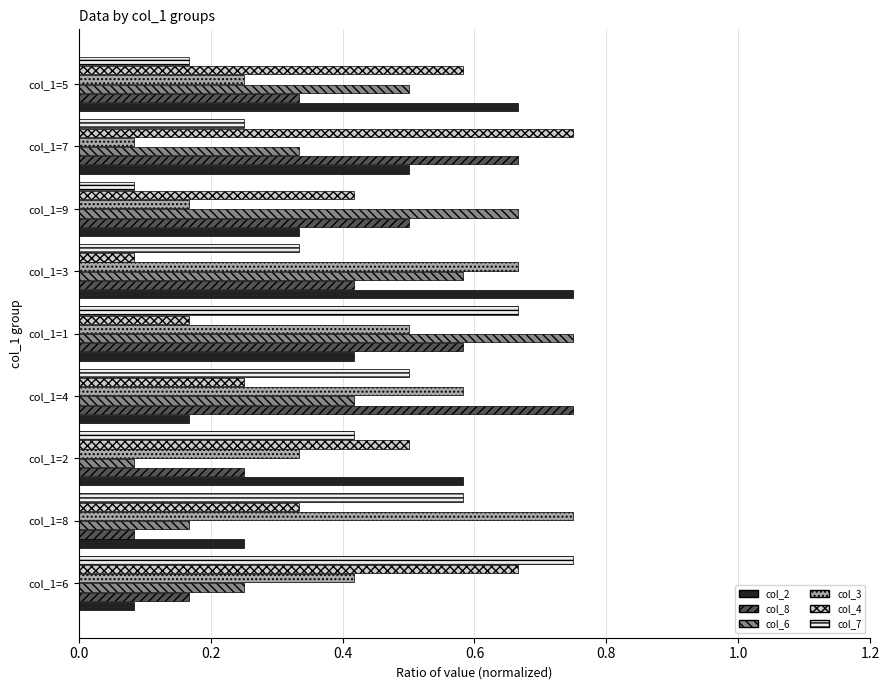

Rank the series at col_1=5 from highest to lowest value.

col_2, col_4, col_6, col_8, col_3, col_7